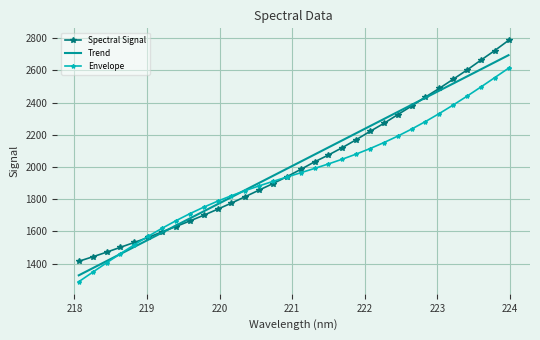

Which series has the largest range (max minus min)?

Spectral Signal